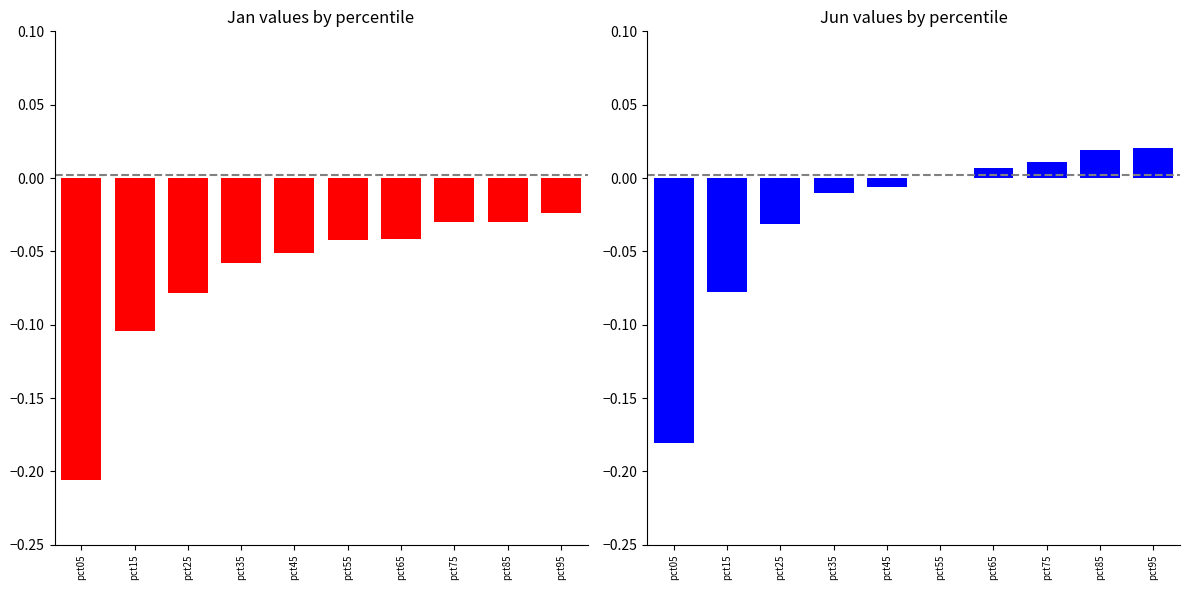

True or false: Jan has a value of -0.0 at pct15.

False